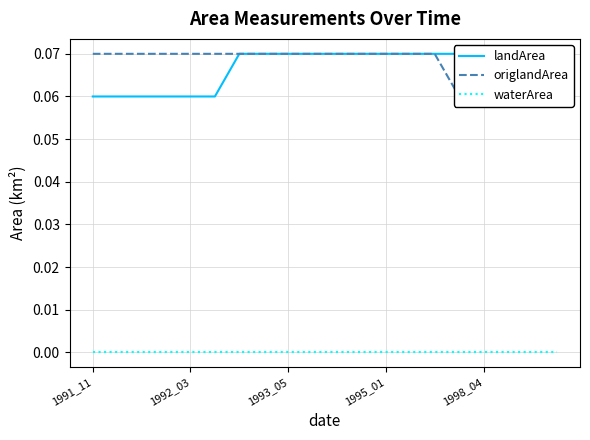

Where is the first local minimum for origlandArea?

15